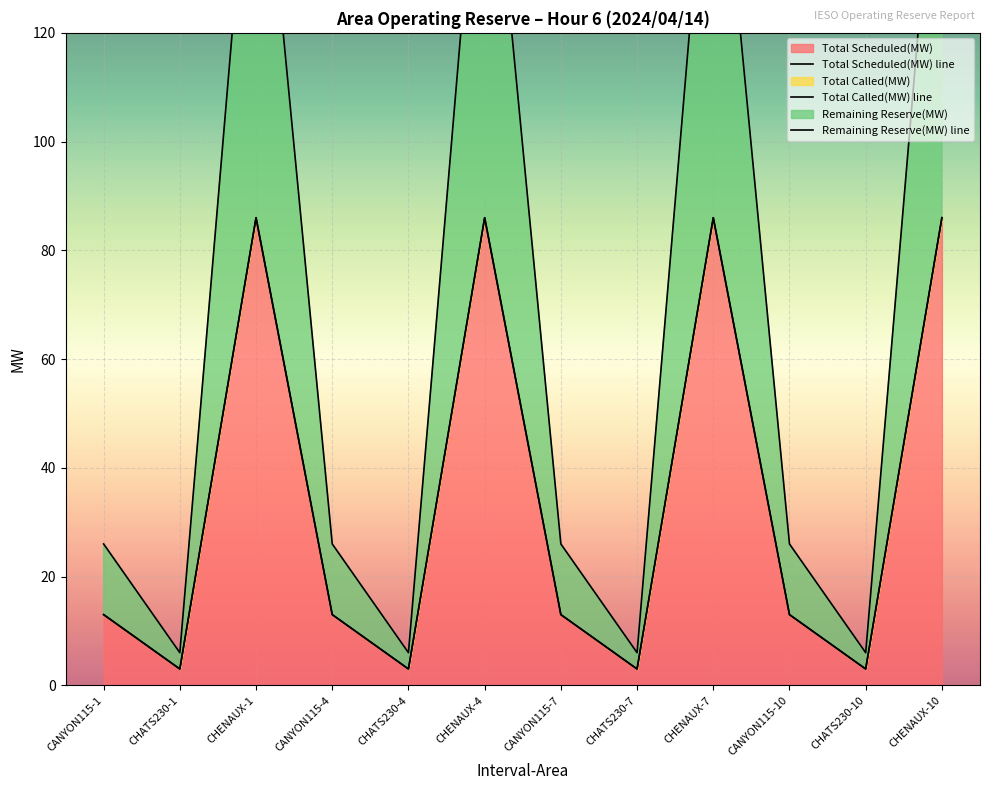

Rank the series at CHENAUX-4 from highest to lowest value.

Remaining Reserve(MW) line, Total Scheduled(MW) line, Total Called(MW) line